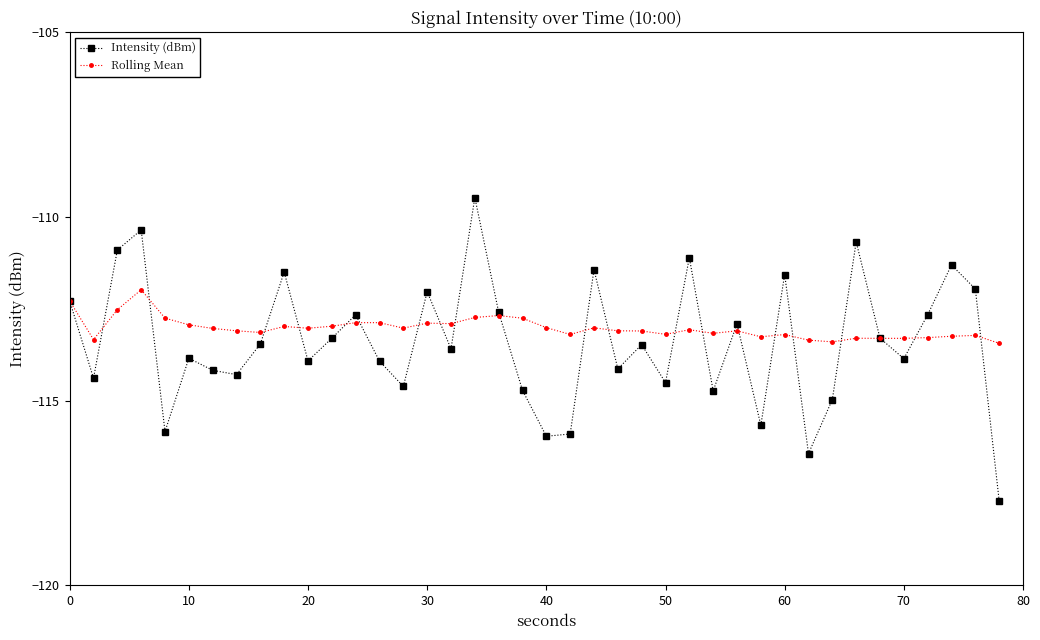

What are all the series names shown in the legend?

Intensity (dBm), Rolling Mean